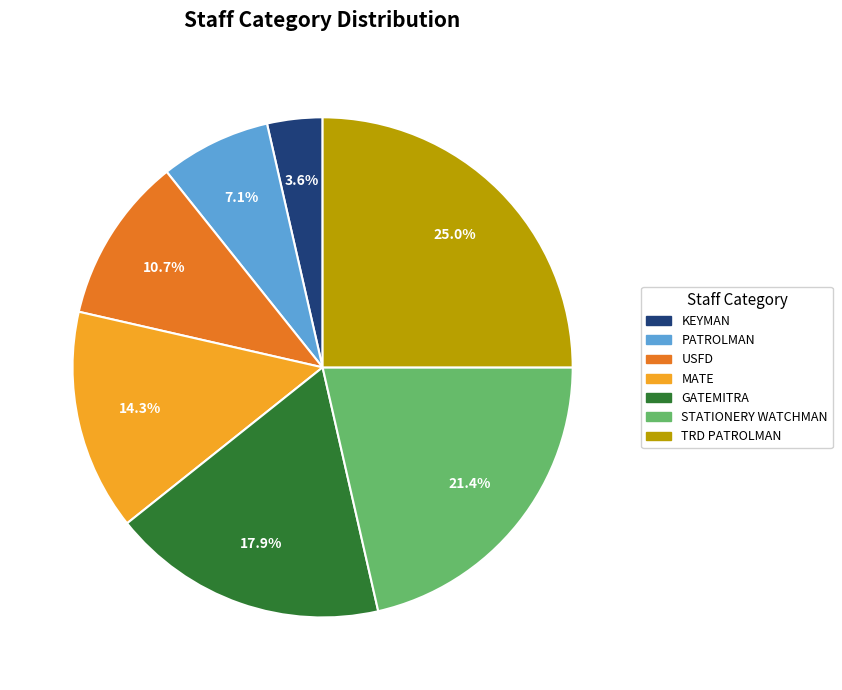

Is there a majority slice in this chart?

No